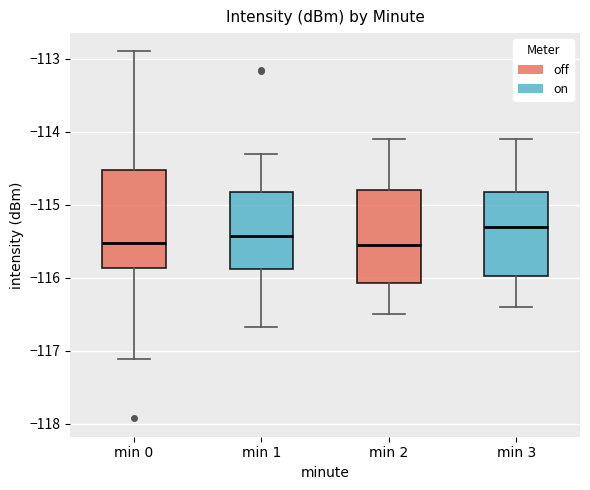

Reading left to right, transcribe this box plot: for each box, give where its median line is, the range the box spans, and where its two whiskers end, as read against the y-axis. The values are not printed on the chart, so give them approximately, as read against the axis.

min 0: median -115.5, box -115.9 to -114.5, whiskers -117.1 to -112.9
min 1: median -115.4, box -115.9 to -114.8, whiskers -116.7 to -114.3
min 2: median -115.5, box -116.1 to -114.8, whiskers -116.5 to -114.1
min 3: median -115.3, box -116.0 to -114.8, whiskers -116.4 to -114.1